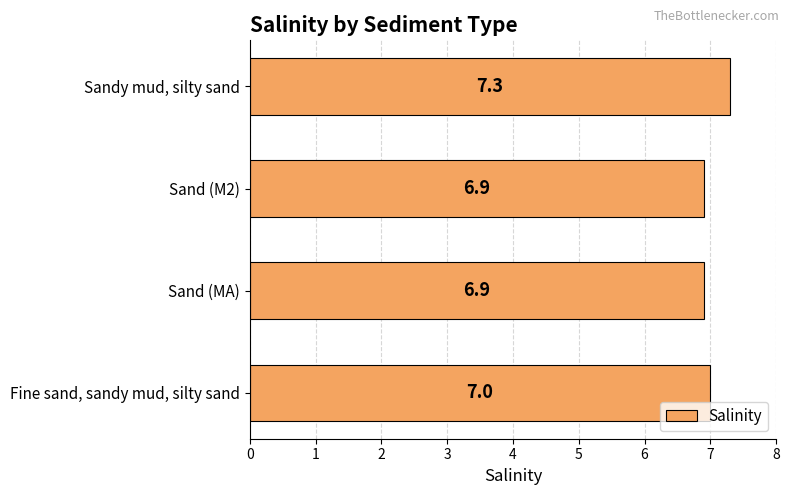

The value at Fine sand, sandy mud, silty sand is 7.0. True or false?

True